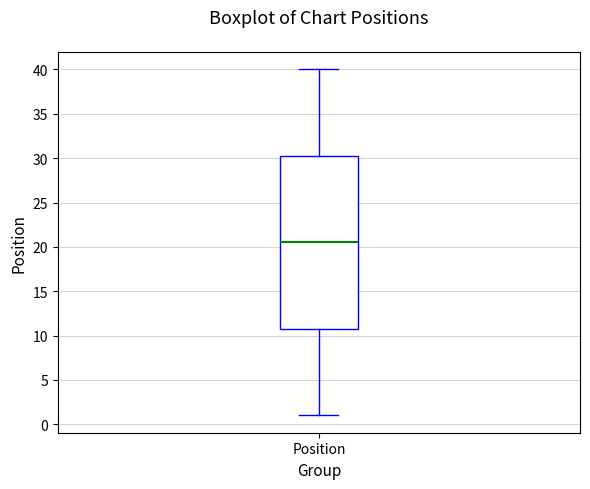

Read this box plot against the y-axis: the position of the median line, the range covered by the box, and the ends of both whiskers. The values are not printed on the chart, so give them approximately, as read against the axis.

median 20.5, box 11.0 to 30.5, whiskers 1.0 to 40.0